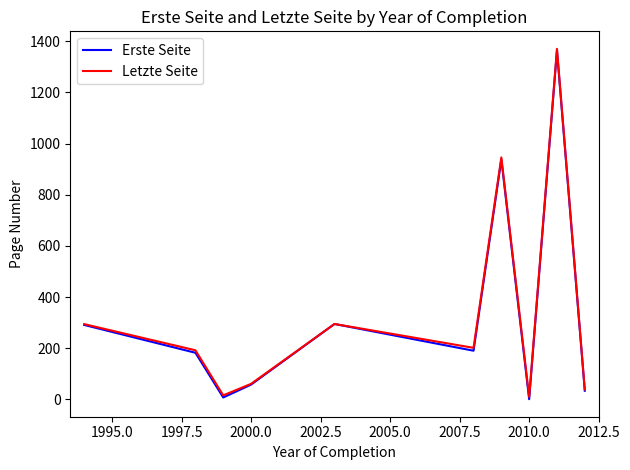

What are all the series names shown in the legend?

Erste Seite, Letzte Seite